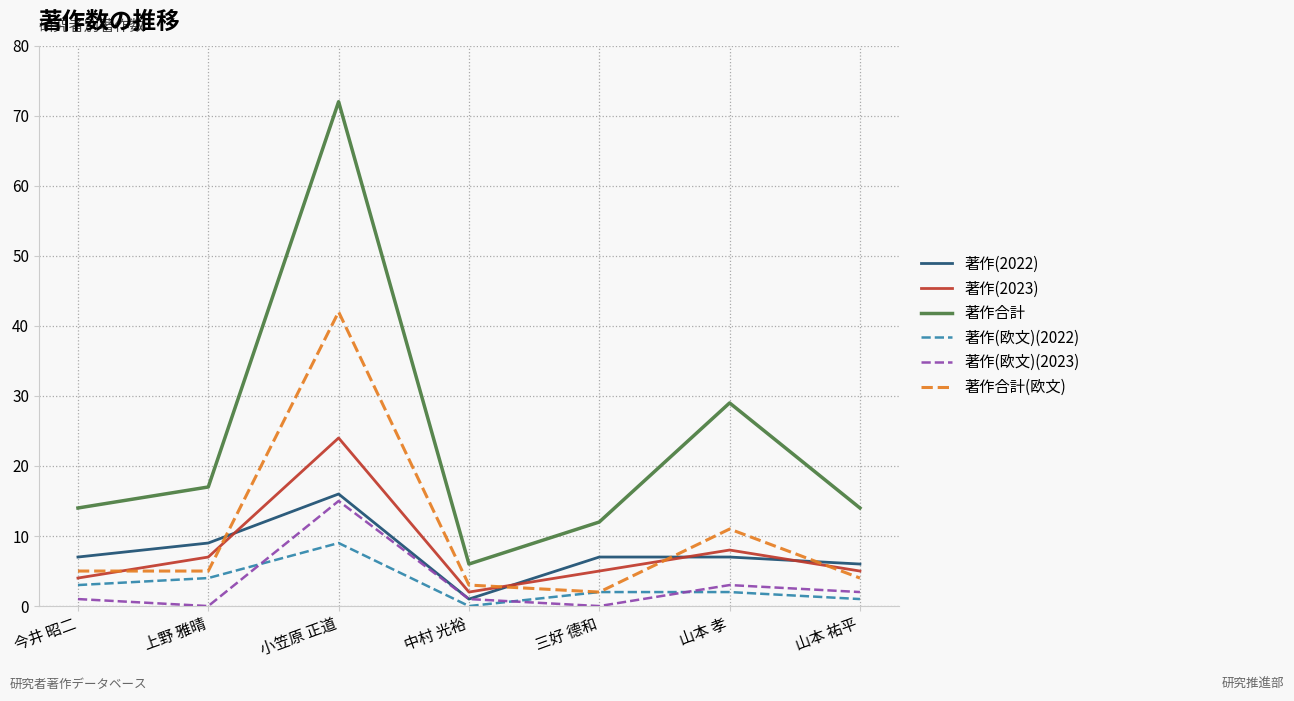

The 著作(2023) series shows 11 at 山本 孝. True or false?

False